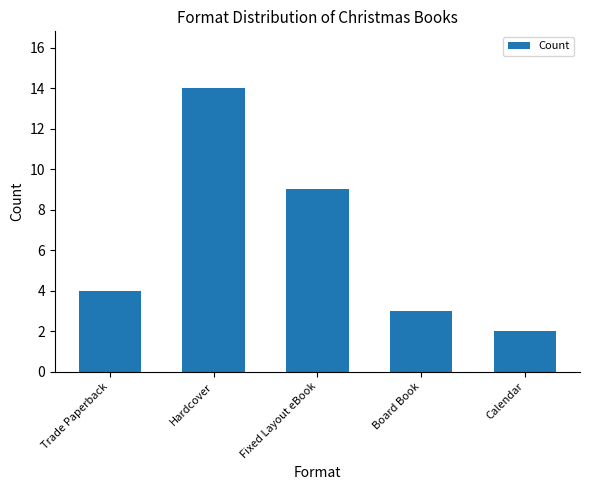

Which has a higher value, Hardcover or Calendar?

Hardcover